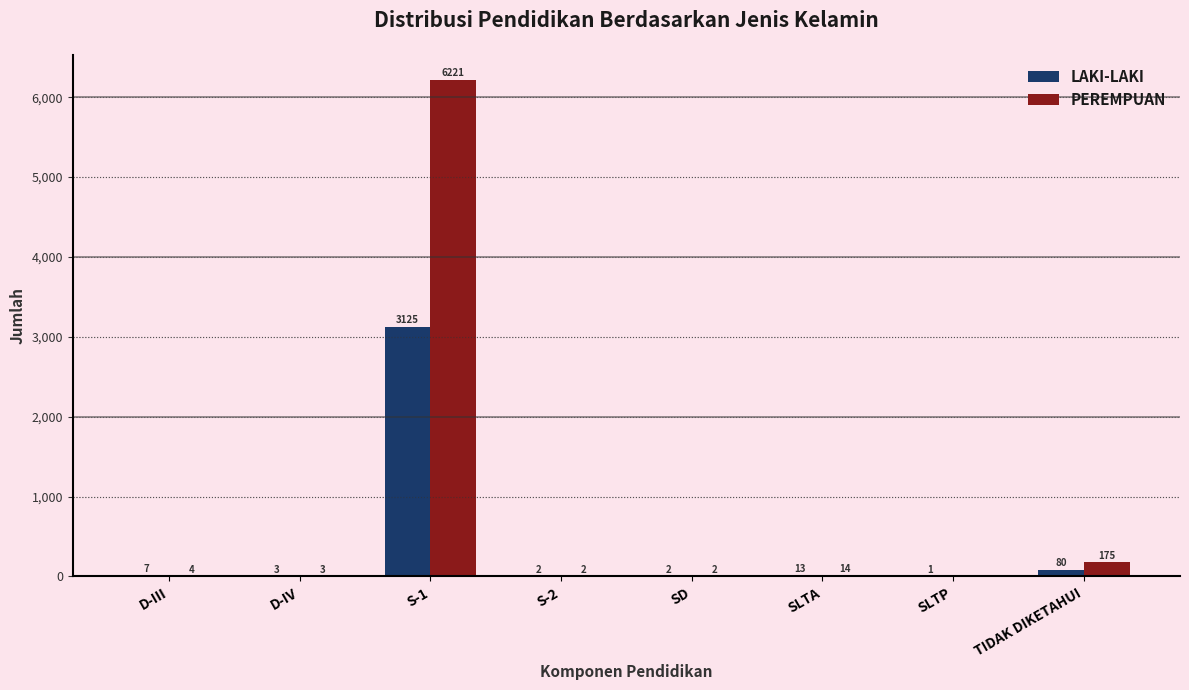

The LAKI-LAKI series shows 3125 at S-1. True or false?

True